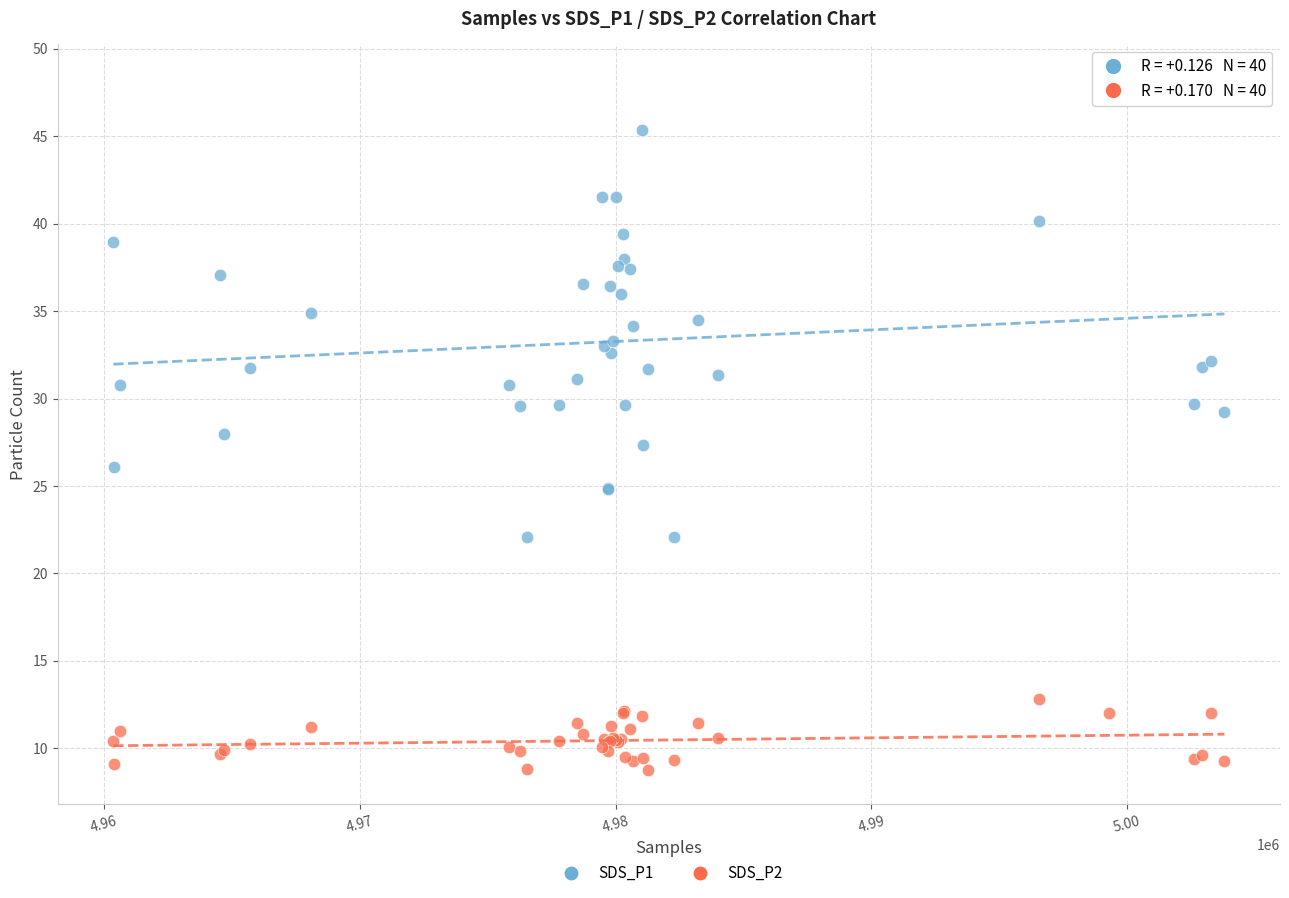

Which series has the largest Y range (max minus min)?

SDS_P1